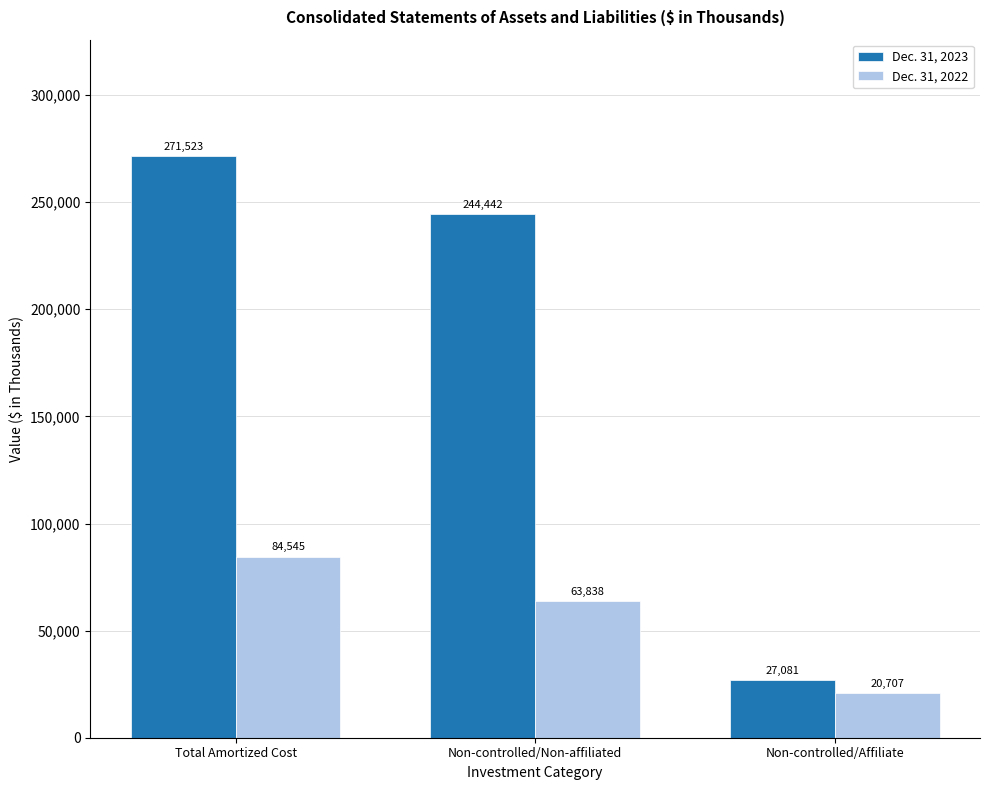

List the series in order of their overall mean, highest first.

Dec. 31, 2023, Dec. 31, 2022